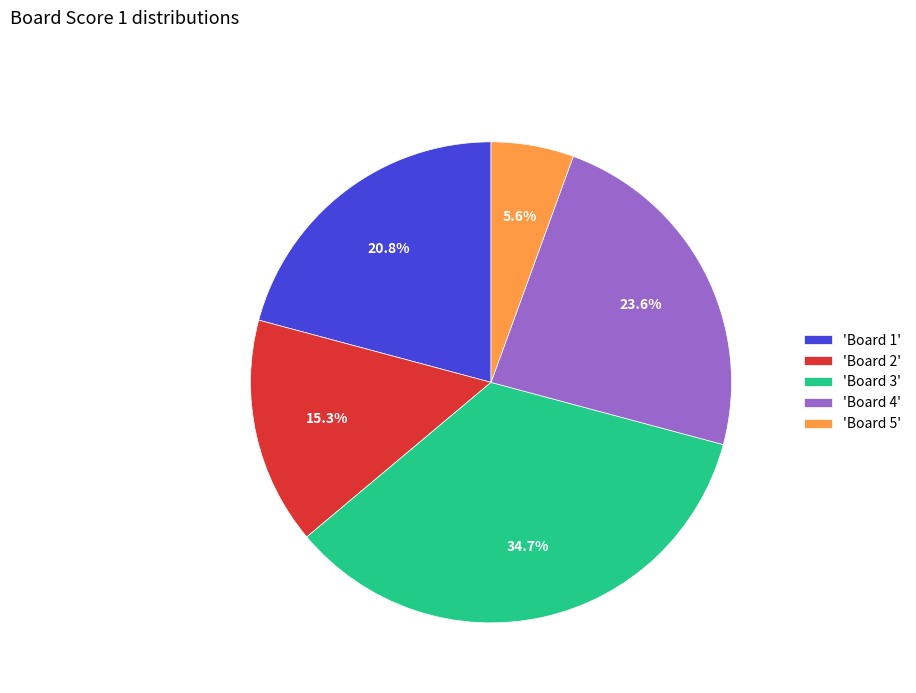

Which category has the smallest portion of the pie?

'Board 5'